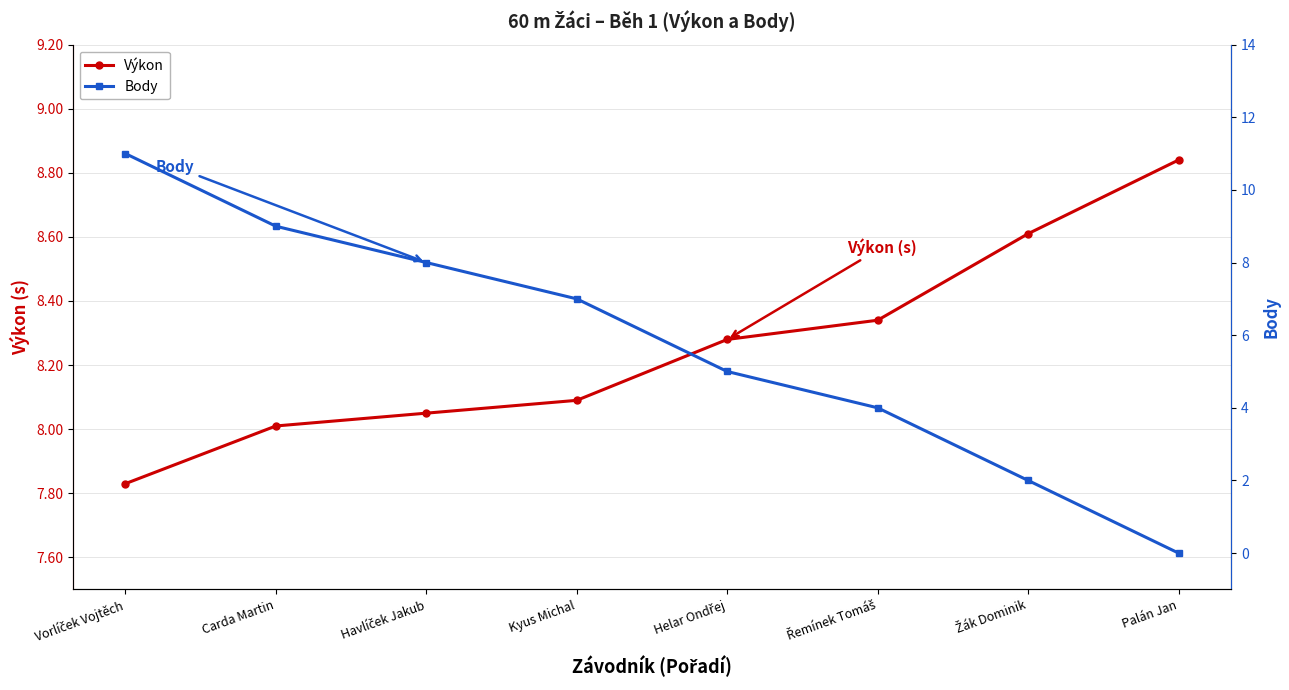

What is the difference between the second highest and minimum values in the Výkon series?

0.8